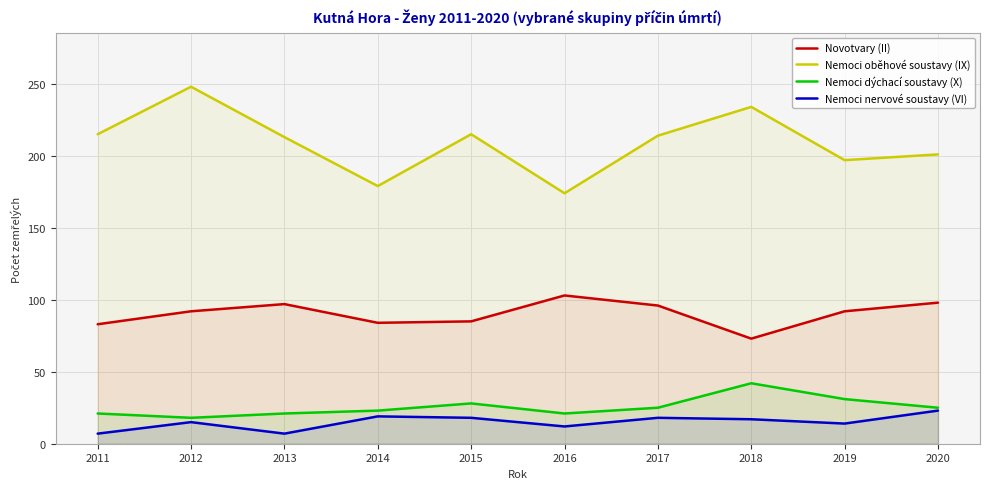

What is the sum of the Novotvary (II) values at 2015 and 2014?

169